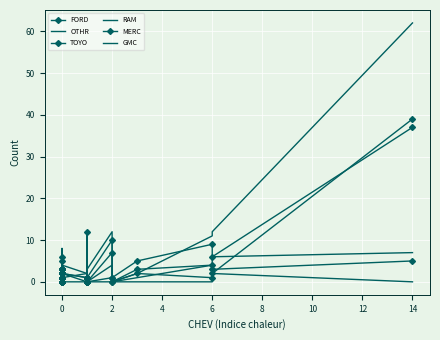

What is the average value of the OTHR series?

4